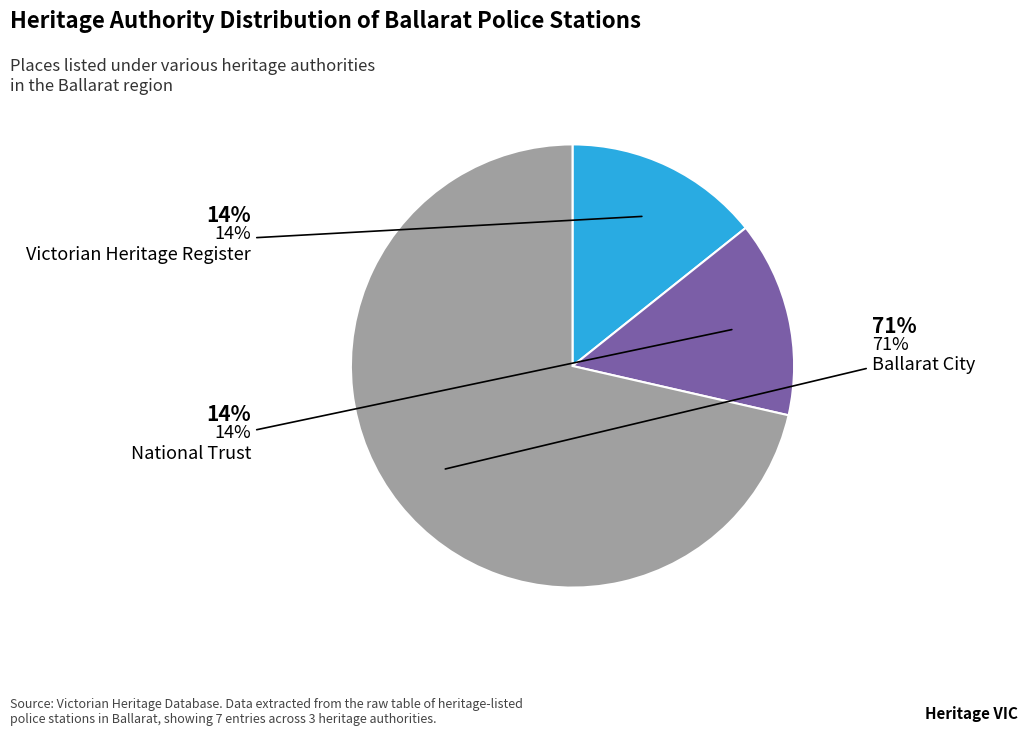

To the nearest percent, what is the average slice percentage?

33%